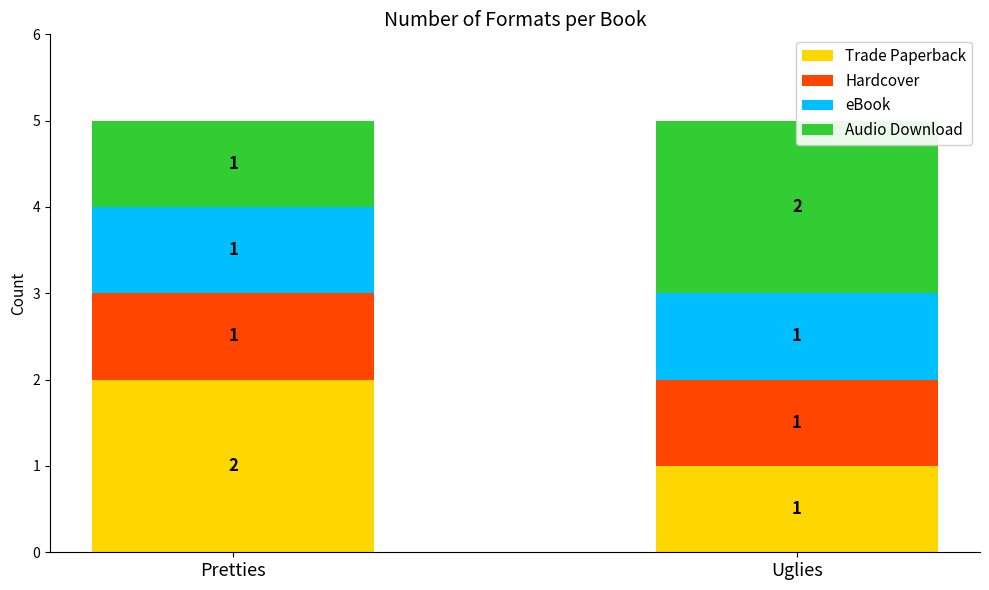

Which series has the largest total across all categories?

Trade Paperback